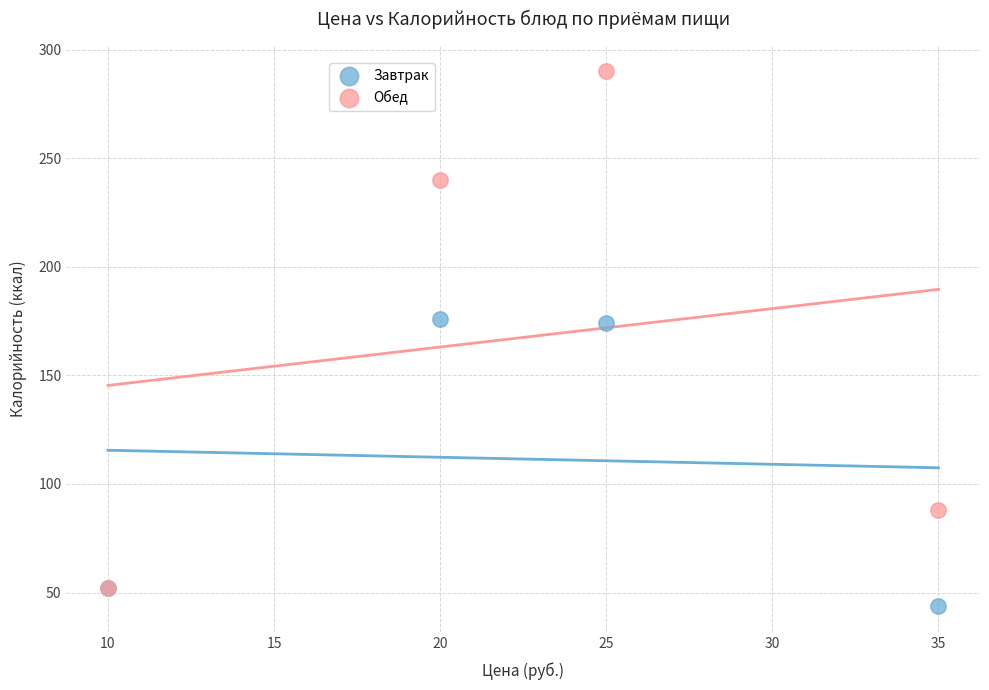

Which series contains the highest Y value?

Обед